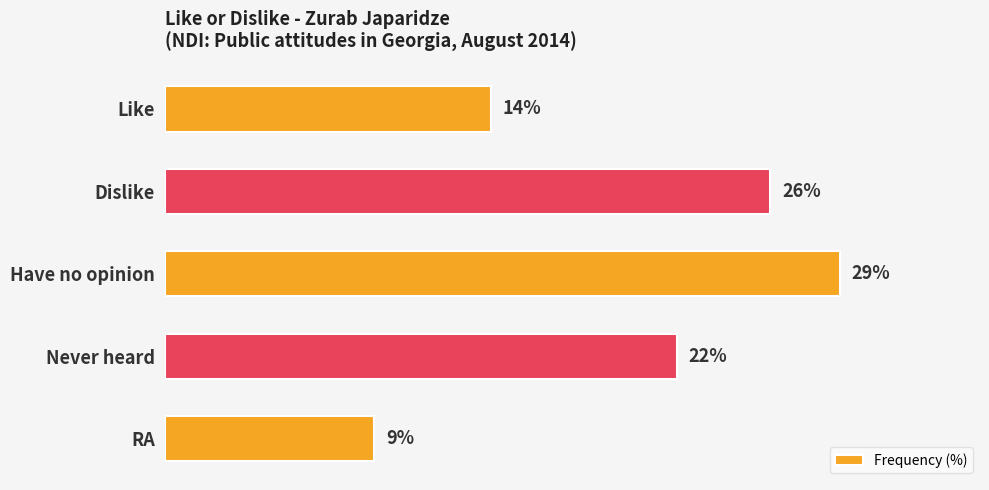

Does the chart contain any negative values?

No